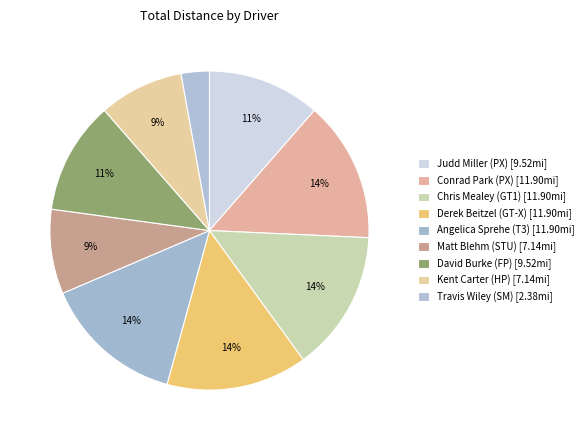

What is the total percentage of David Burke (FP) and Chris Mealey (GT1)?

25.7%